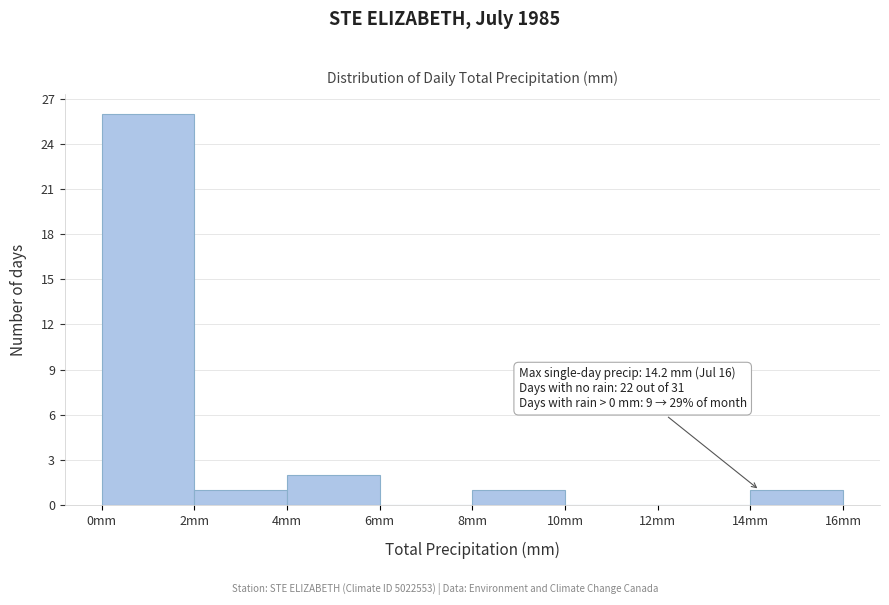

Which range on the x-axis has the tallest bar?

0 to 2